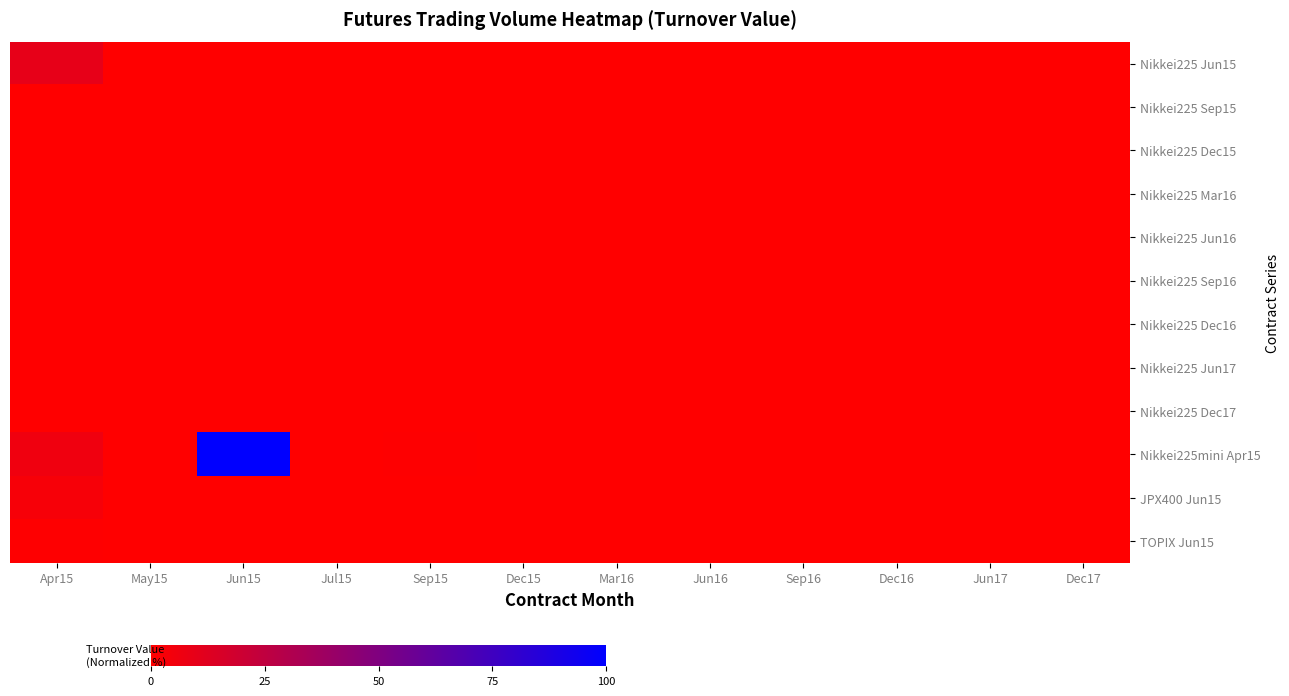

Reading left to right, transcribe all the data shown in this chart.

Nikkei225 Jun15: Apr15=9.7	May15=0.0	Jun15=0.0	Jul15=0.0	Sep15=0.0	Dec15=0.0	Mar16=0.0	Jun16=0.0	Sep16=0.0	Dec16=0.0	Jun17=0.0	Dec17=0.0
Nikkei225 Sep15: Apr15=0.1	May15=0.0	Jun15=0.0	Jul15=0.0	Sep15=0.0	Dec15=0.0	Mar16=0.0	Jun16=0.0	Sep16=0.0	Dec16=0.0	Jun17=0.0	Dec17=0.0
Nikkei225 Dec15: Apr15=0.0	May15=0.0	Jun15=0.0	Jul15=0.0	Sep15=0.0	Dec15=0.0	Mar16=0.0	Jun16=0.0	Sep16=0.0	Dec16=0.0	Jun17=0.0	Dec17=0.0
Nikkei225 Mar16: Apr15=0.0	May15=0.0	Jun15=0.0	Jul15=0.0	Sep15=0.0	Dec15=0.0	Mar16=0.0	Jun16=0.0	Sep16=0.0	Dec16=0.0	Jun17=0.0	Dec17=0.0
Nikkei225 Jun16: Apr15=0.0	May15=0.0	Jun15=0.0	Jul15=0.0	Sep15=0.0	Dec15=0.0	Mar16=0.0	Jun16=0.0	Sep16=0.0	Dec16=0.0	Jun17=0.0	Dec17=0.0
Nikkei225 Sep16: Apr15=0.0	May15=0.0	Jun15=0.0	Jul15=0.0	Sep15=0.0	Dec15=0.0	Mar16=0.0	Jun16=0.0	Sep16=0.0	Dec16=0.0	Jun17=0.0	Dec17=0.0
Nikkei225 Dec16: Apr15=0.0	May15=0.0	Jun15=0.0	Jul15=0.0	Sep15=0.0	Dec15=0.0	Mar16=0.0	Jun16=0.0	Sep16=0.0	Dec16=0.0	Jun17=0.0	Dec17=0.0
Nikkei225 Jun17: Apr15=0.0	May15=0.0	Jun15=0.0	Jul15=0.0	Sep15=0.0	Dec15=0.0	Mar16=0.0	Jun16=0.0	Sep16=0.0	Dec16=0.0	Jun17=0.0	Dec17=0.0
Nikkei225 Dec17: Apr15=0.0	May15=0.0	Jun15=0.0	Jul15=0.0	Sep15=0.0	Dec15=0.0	Mar16=0.0	Jun16=0.0	Sep16=0.0	Dec16=0.0	Jun17=0.0	Dec17=0.0
Nikkei225mini Apr15: Apr15=6.2	May15=0.3	Jun15=100.0	Jul15=0.1	Sep15=0.7	Dec15=0.1	Mar16=0.1	Jun16=0.0	Sep16=0.0	Dec16=0.0	Jun17=0.0	Dec17=0.0
JPX400 Jun15: Apr15=3.2	May15=0.0	Jun15=0.0	Jul15=0.0	Sep15=0.0	Dec15=0.0	Mar16=0.0	Jun16=0.0	Sep16=0.0	Dec16=0.0	Jun17=0.0	Dec17=0.0
TOPIX Jun15: Apr15=0.7	May15=0.0	Jun15=0.0	Jul15=0.0	Sep15=0.0	Dec15=0.0	Mar16=0.0	Jun16=0.0	Sep16=0.0	Dec16=0.0	Jun17=0.0	Dec17=0.0